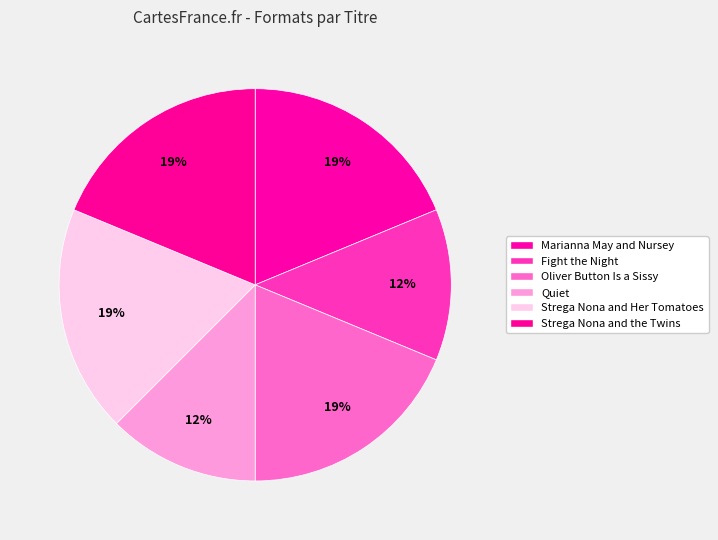

Is there a majority slice in this chart?

No